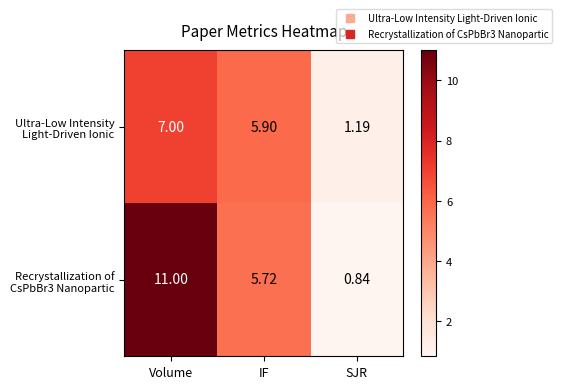

At which category is the sum across all series the highest?

Volume